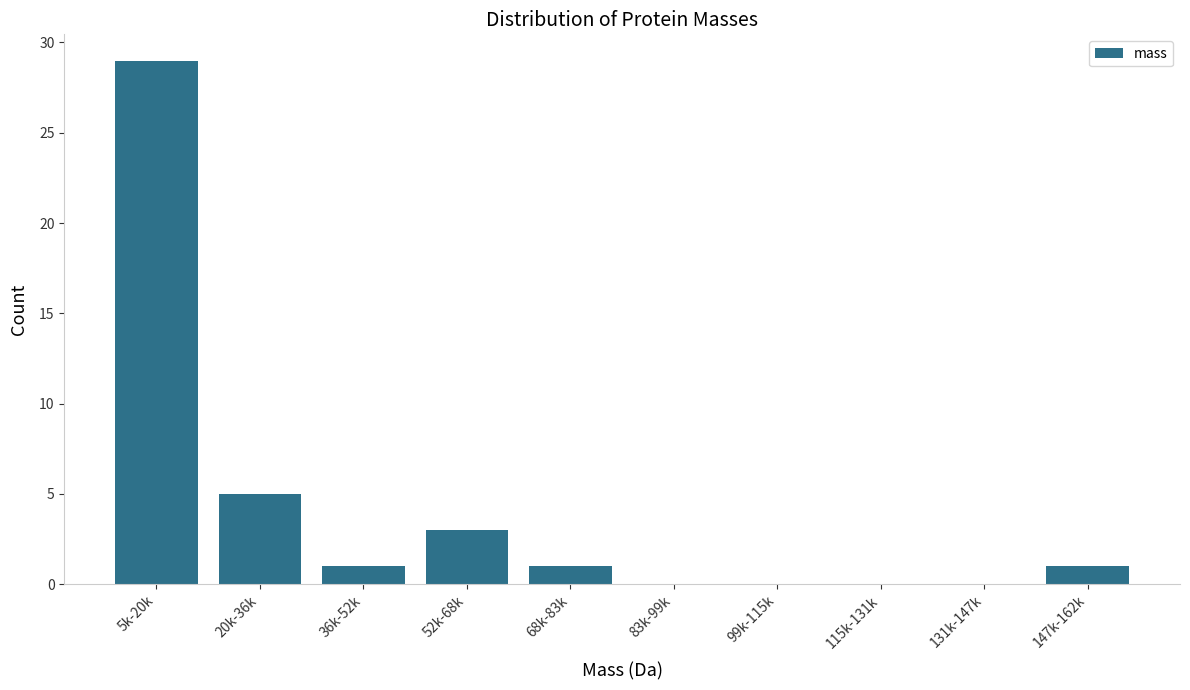

Reading left to right, what are all the values shown in this chart?

5k-20k=29	20k-36k=5	36k-52k=1	52k-68k=3	68k-83k=1	83k-99k=0	99k-115k=0	115k-131k=0	131k-147k=0	147k-162k=1